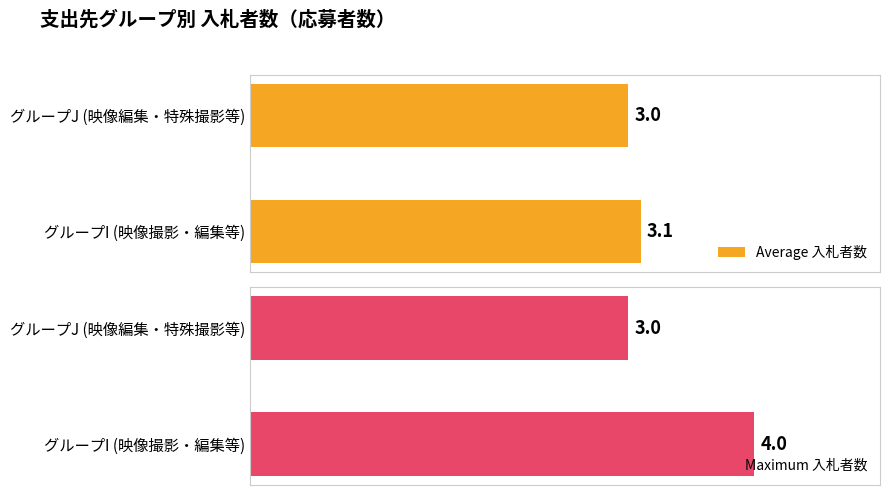

What are all the series names shown in the legend?

Average 入札者数, Maximum 入札者数